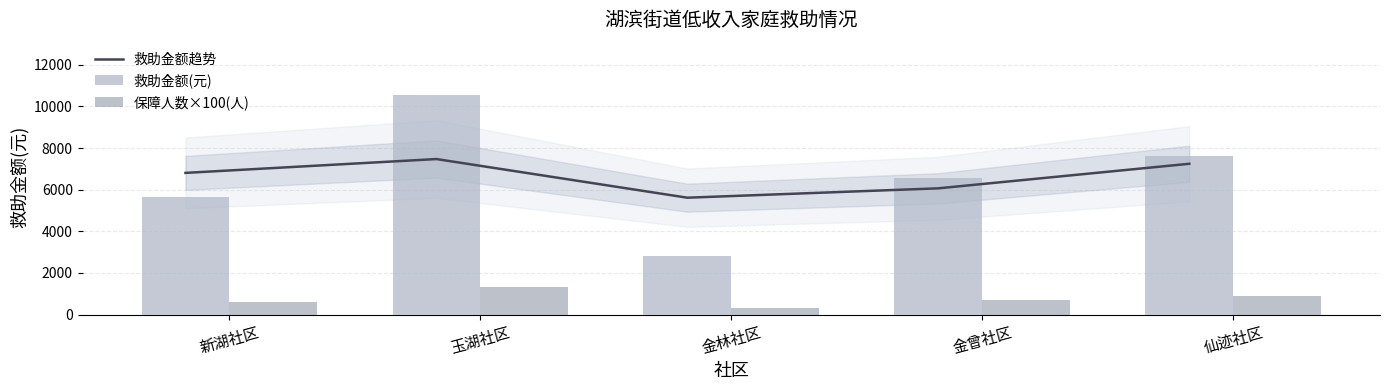

What is the value of the 救助金额趋势 bar at the 3rd from the left?

5615